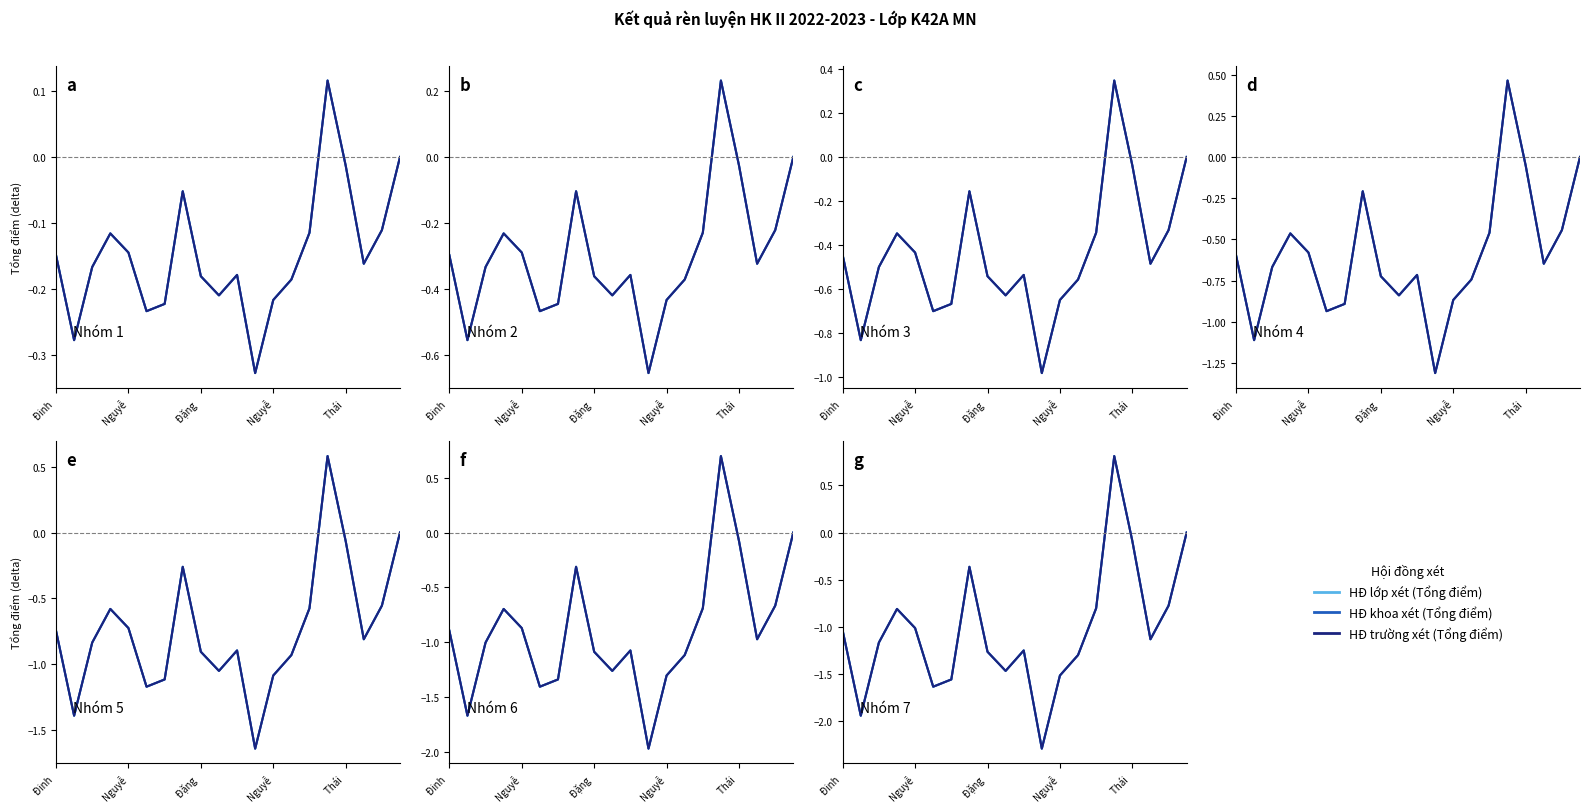

How many lines are shown in the chart?

3